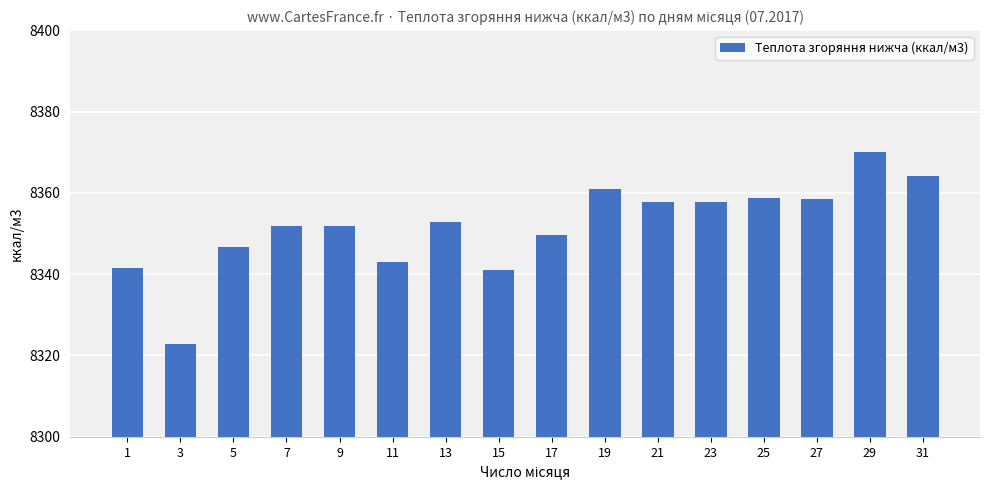

Which label corresponds to the smallest value in the chart?

3